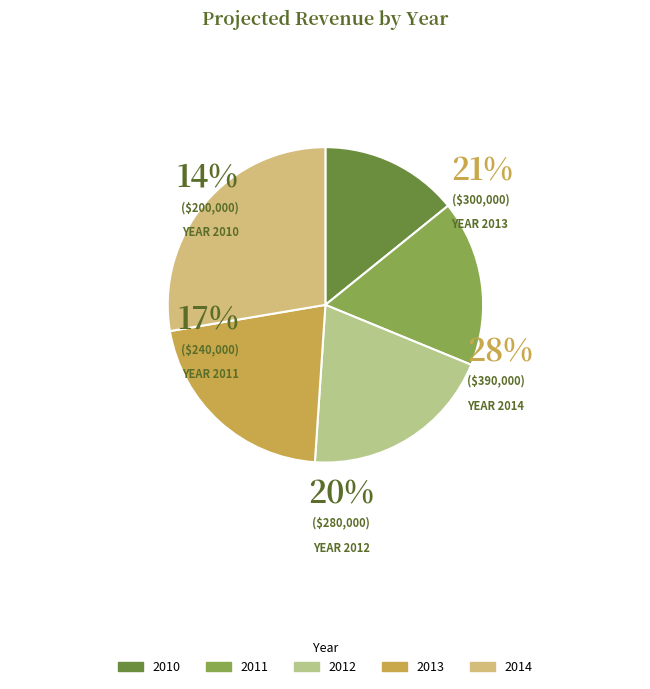

Is the sum of 2013 and 2012 greater than half?

No